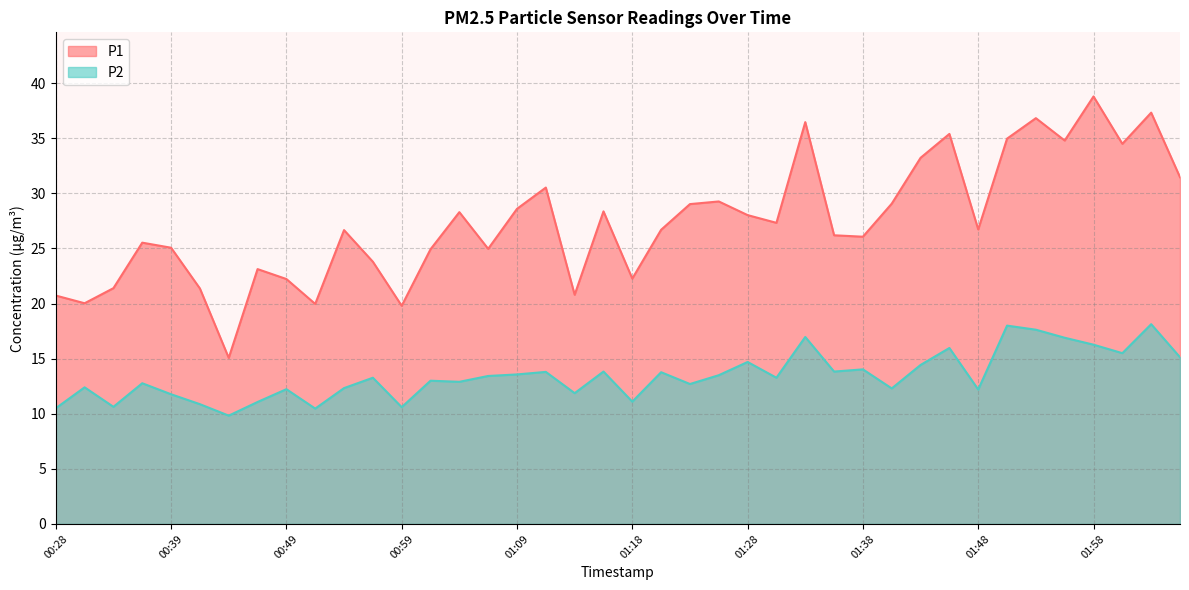

What is the maximum value for P2?

18.1